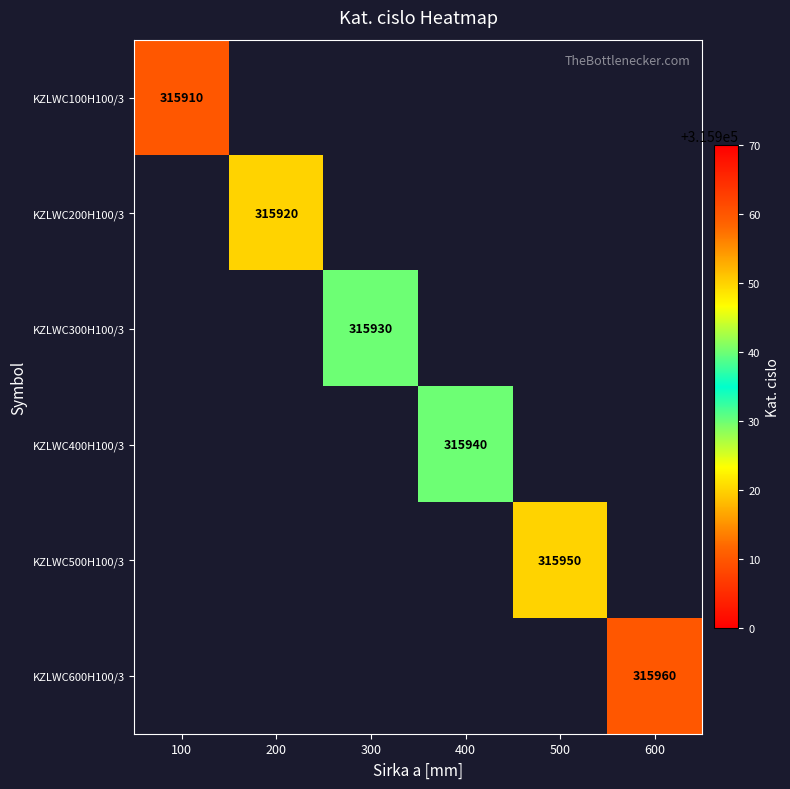

The value of KZLWC600H100/3 at 600 is 315960. True or false?

True